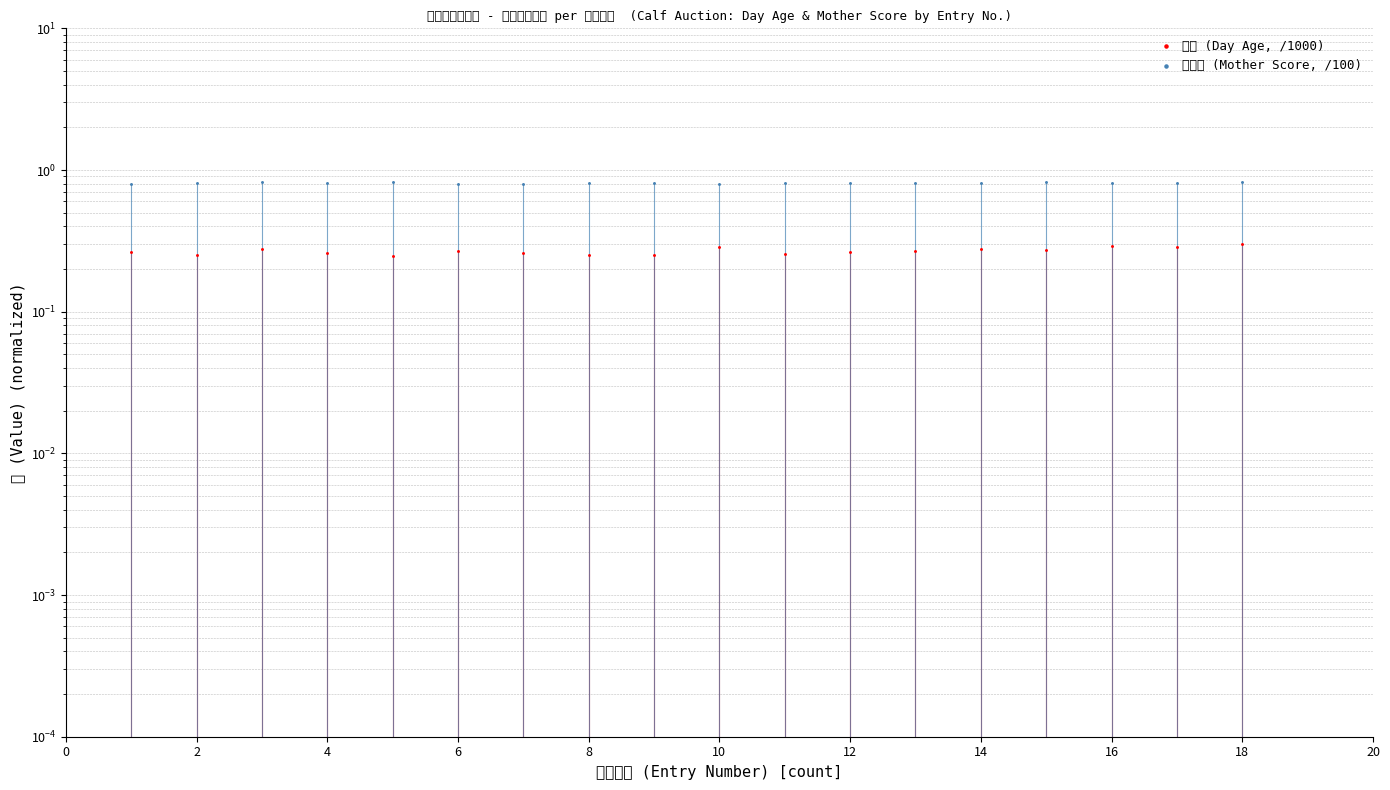

What are all the series names shown in the legend?

日令 (Day Age, /1000), 母得点 (Mother Score, /100)